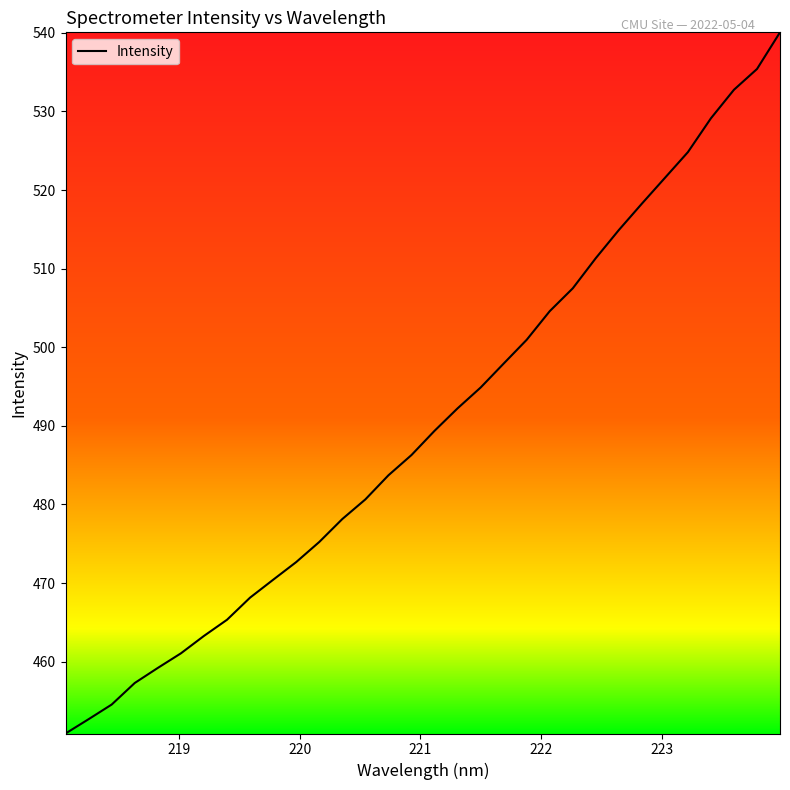

What is the difference between the maximum and minimum values?

89.2